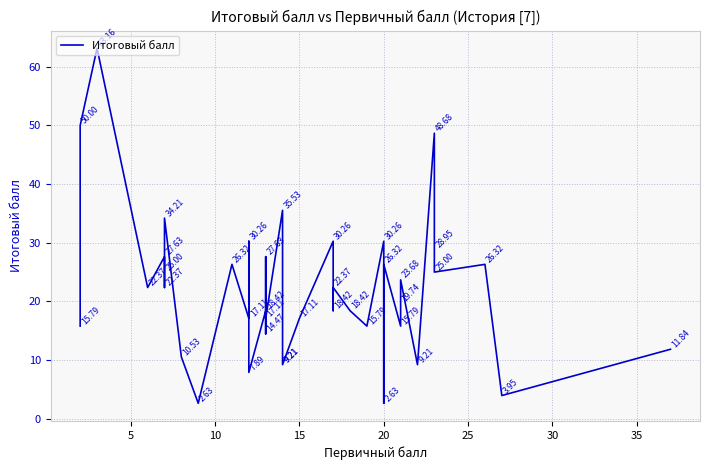

The value at 37 is 45.1. True or false?

False